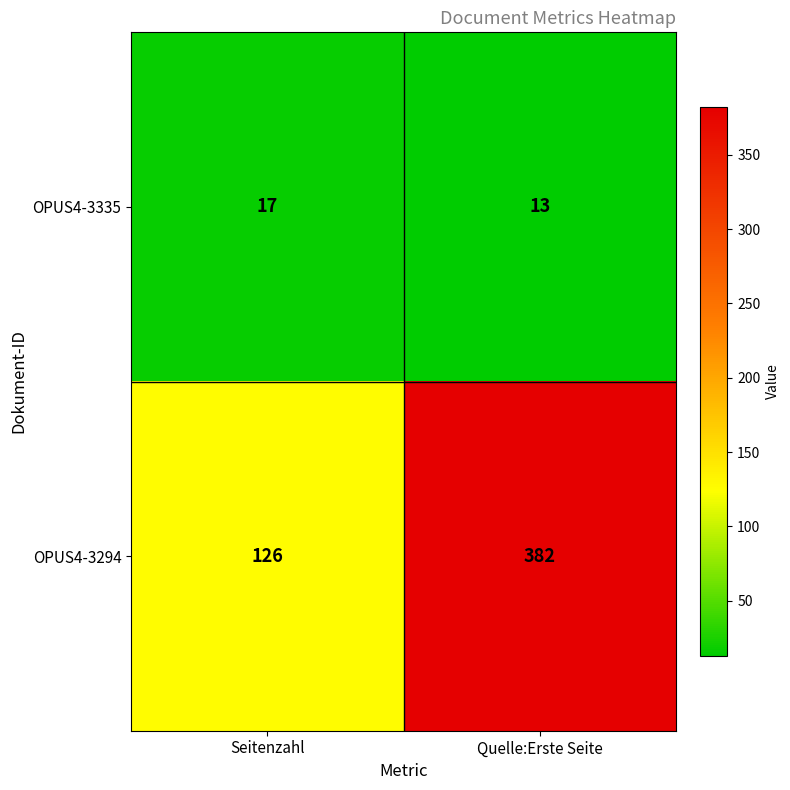

At which category does the chart reach its minimum across all series?

Quelle:Erste Seite